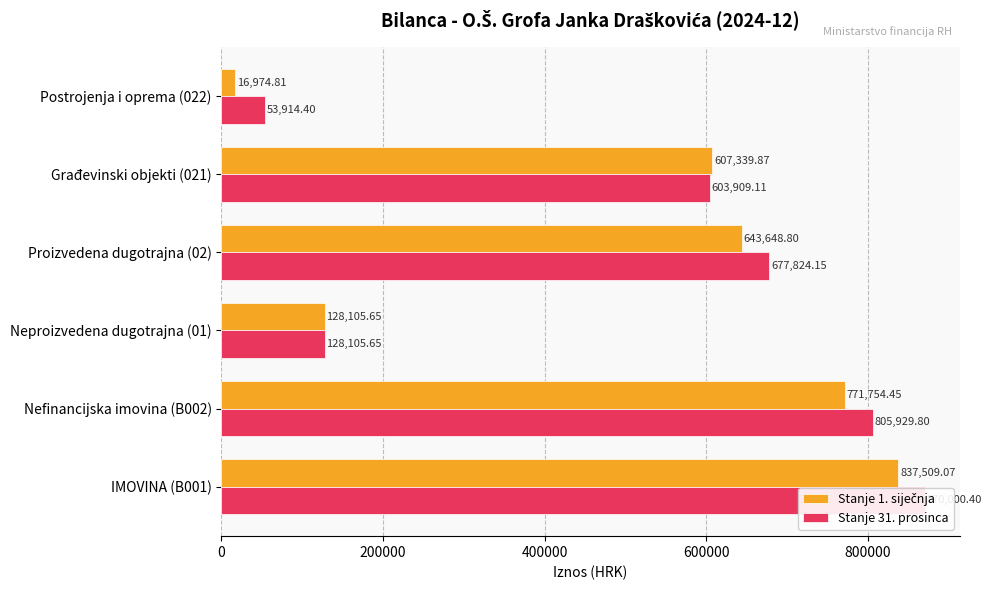

Which series has the largest total across all categories?

Stanje 31. prosinca